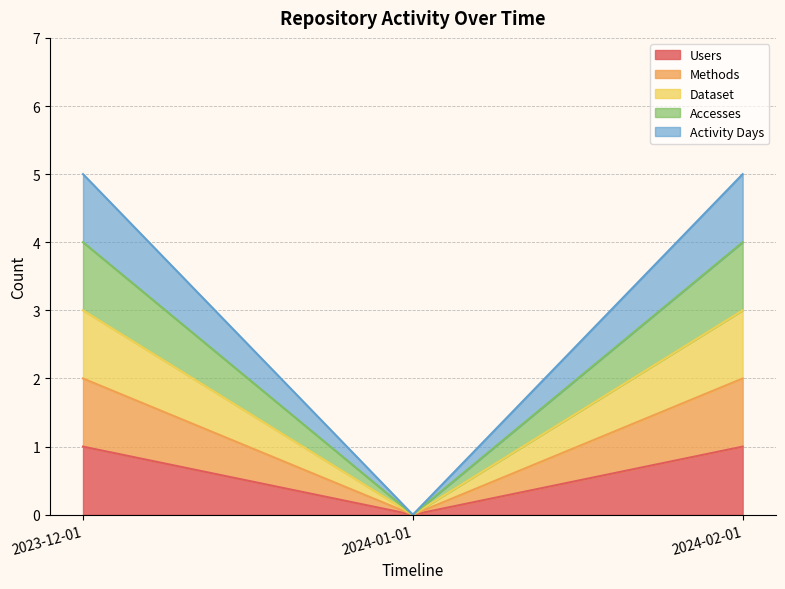

Which series changed the most between 2023-12-01 and 2024-02-01?

Users